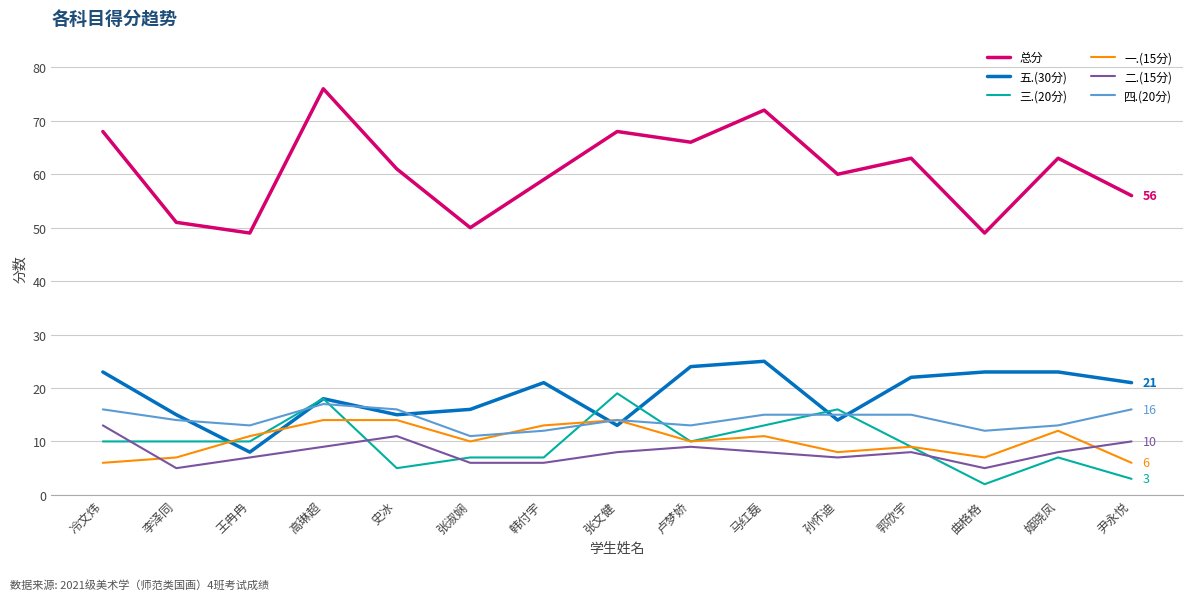

Count the number of data series in this chart.

6